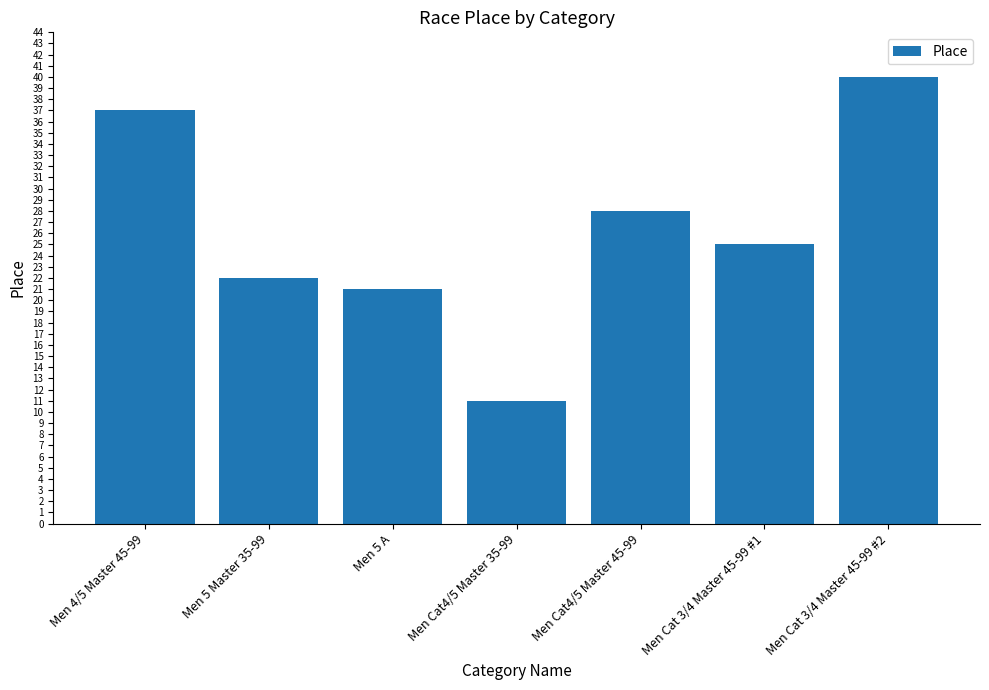

What is the sum of the values at Men Cat4/5 Master 45-99 and Men 5 A?

49